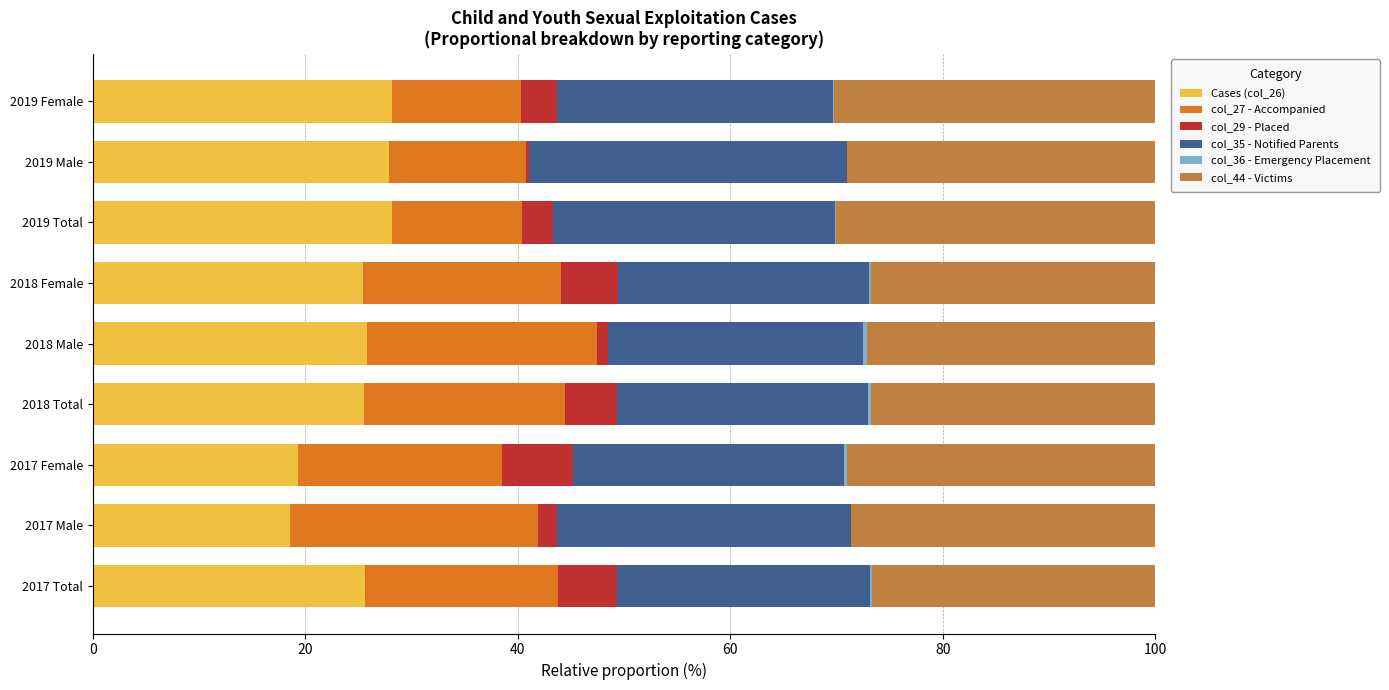

What is the sum of all Cases (col_26) values?

224.3